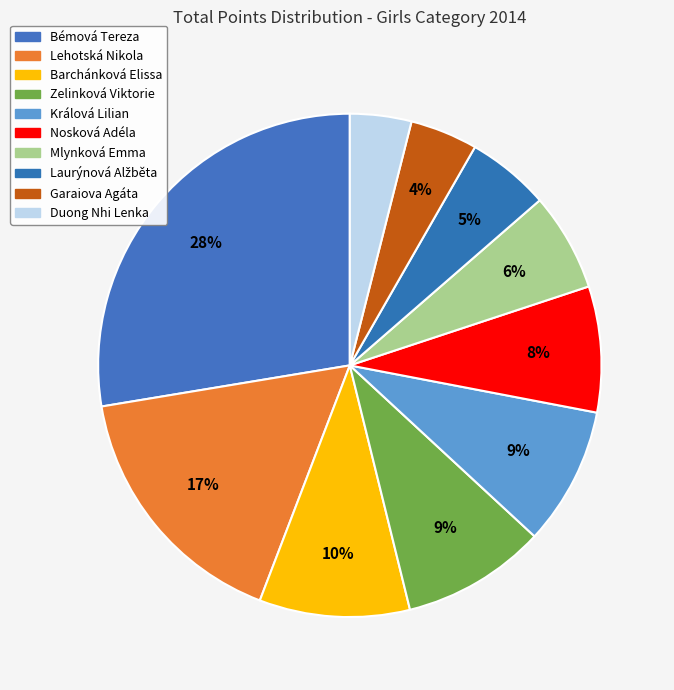

How many segments does this pie chart have?

10